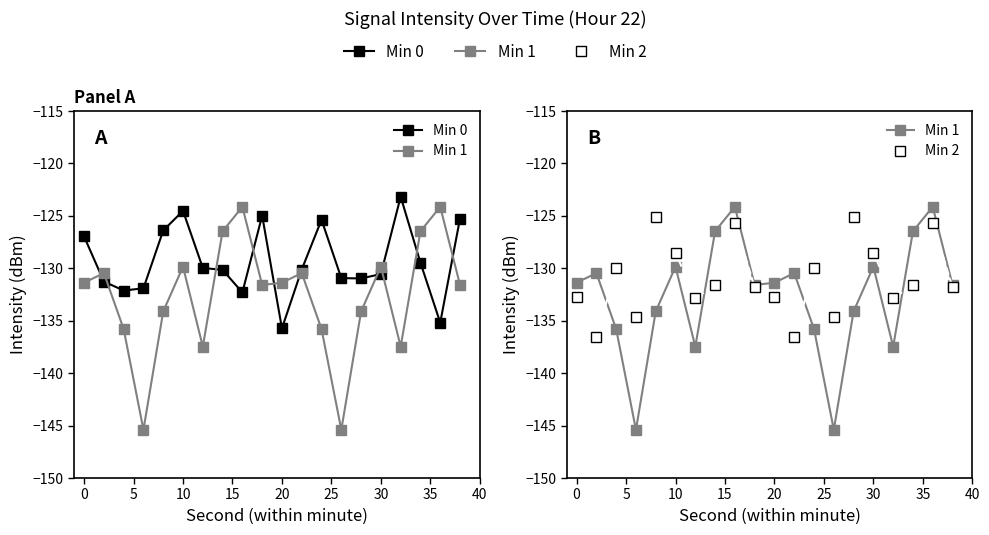

Reading right to left, transcribe all the data shown in this chart.

Min 0: -125.3	-135.2	-129.5	-123.2	-130.6	-131.0	-130.9	-125.4	-130.1	-135.7	-125.0	-132.3	-130.2	-130.0	-124.5	-126.4	-131.9	-132.1	-131.3	-127.0
Min 1: -131.6	-124.1	-126.5	-137.5	-129.8	-134.1	-145.4	-135.8	-130.5	-131.4	-131.6	-124.1	-126.5	-137.5	-129.8	-134.1	-145.4	-135.8	-130.5	-131.4
Min 2: -131.8	-125.7	-131.6	-132.8	-128.5	-125.1	-134.7	-130.0	-136.6	-132.7	-131.8	-125.7	-131.6	-132.8	-128.5	-125.1	-134.7	-130.0	-136.6	-132.7